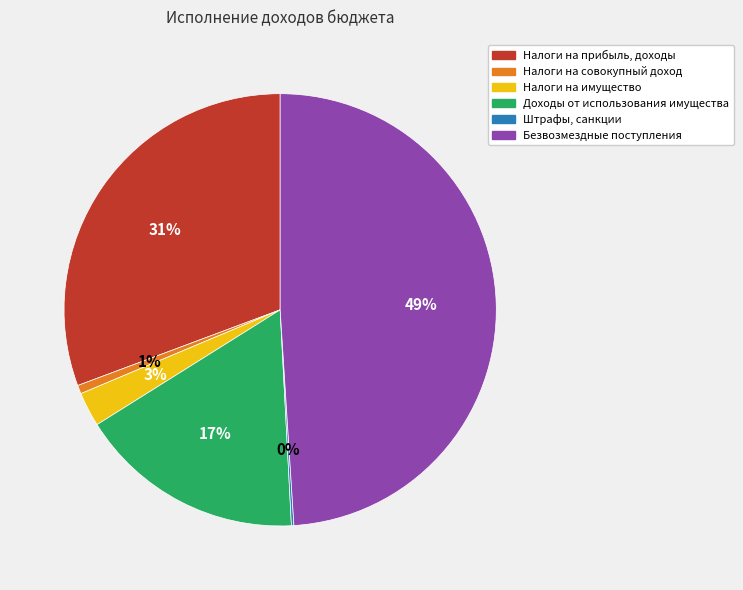

To the nearest percent, what is the average slice percentage?

17%